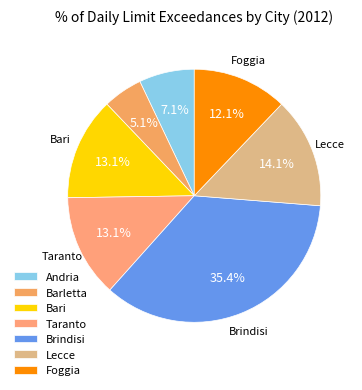

Which category has the biggest portion of the pie?

Brindisi